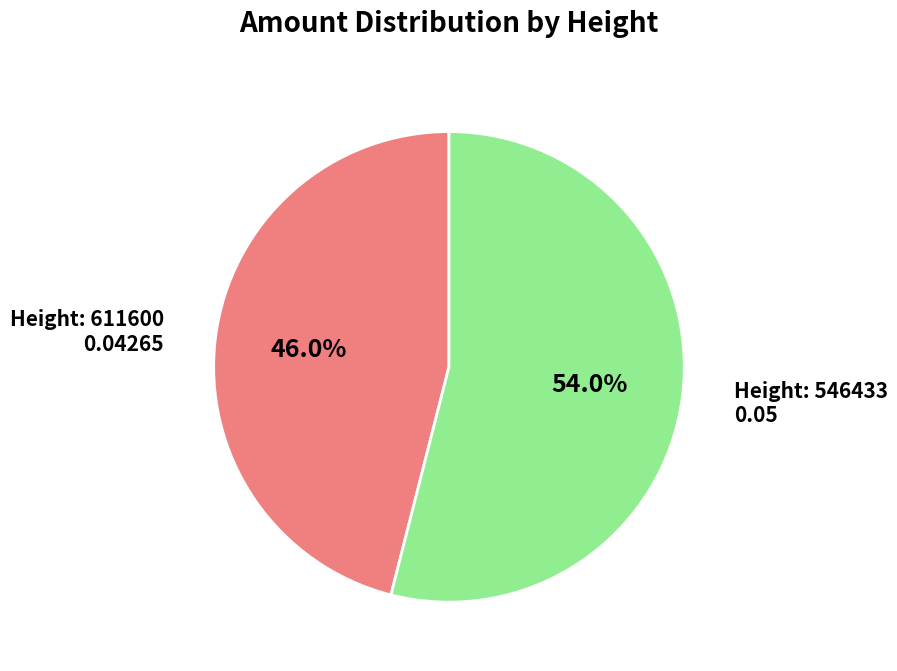

To the nearest percent, what is the average slice percentage?

50%